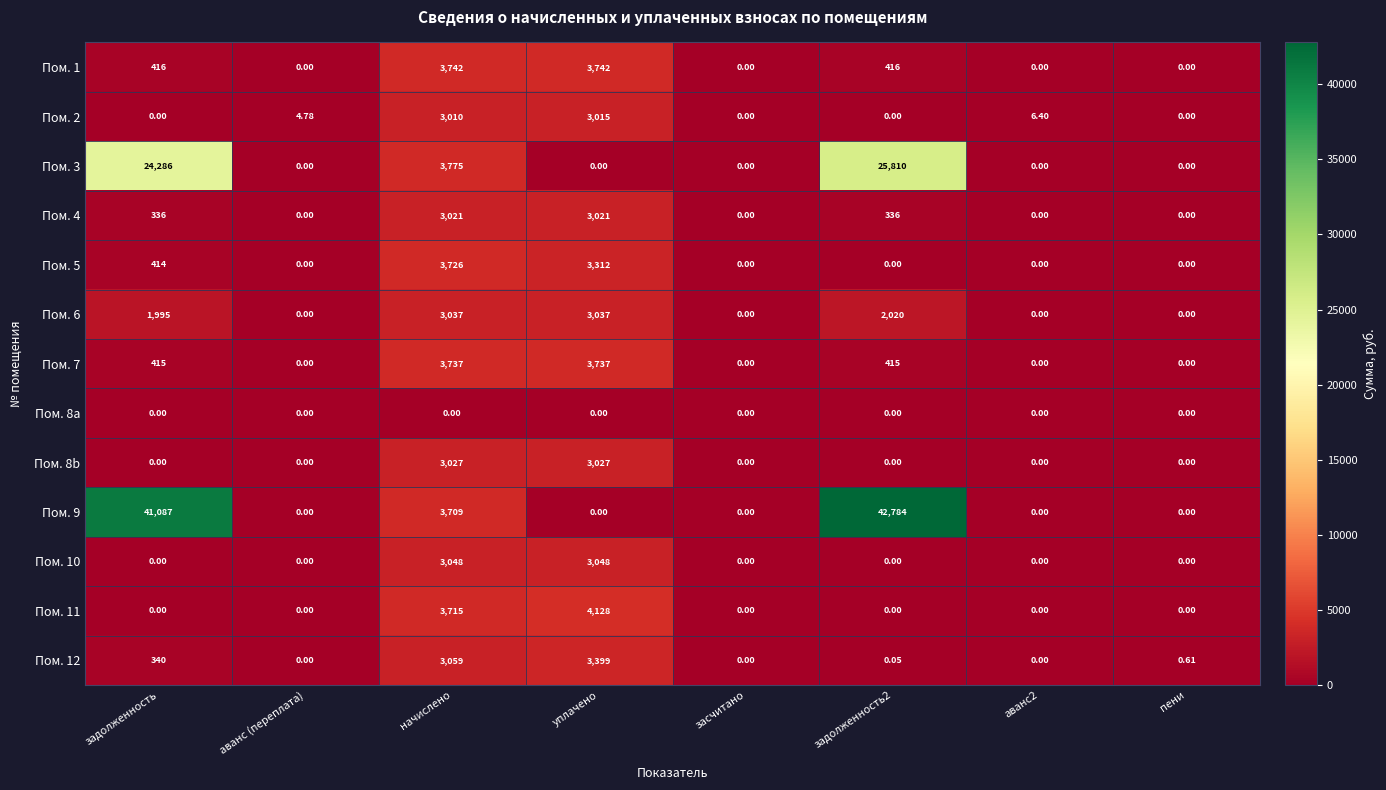

List the series in order of their peak value, highest first.

Пом. 9, Пом. 3, Пом. 11, Пом. 1, Пом. 7, Пом. 5, Пом. 12, Пом. 10, Пом. 6, Пом. 8b, Пом. 4, Пом. 2, Пом. 8a